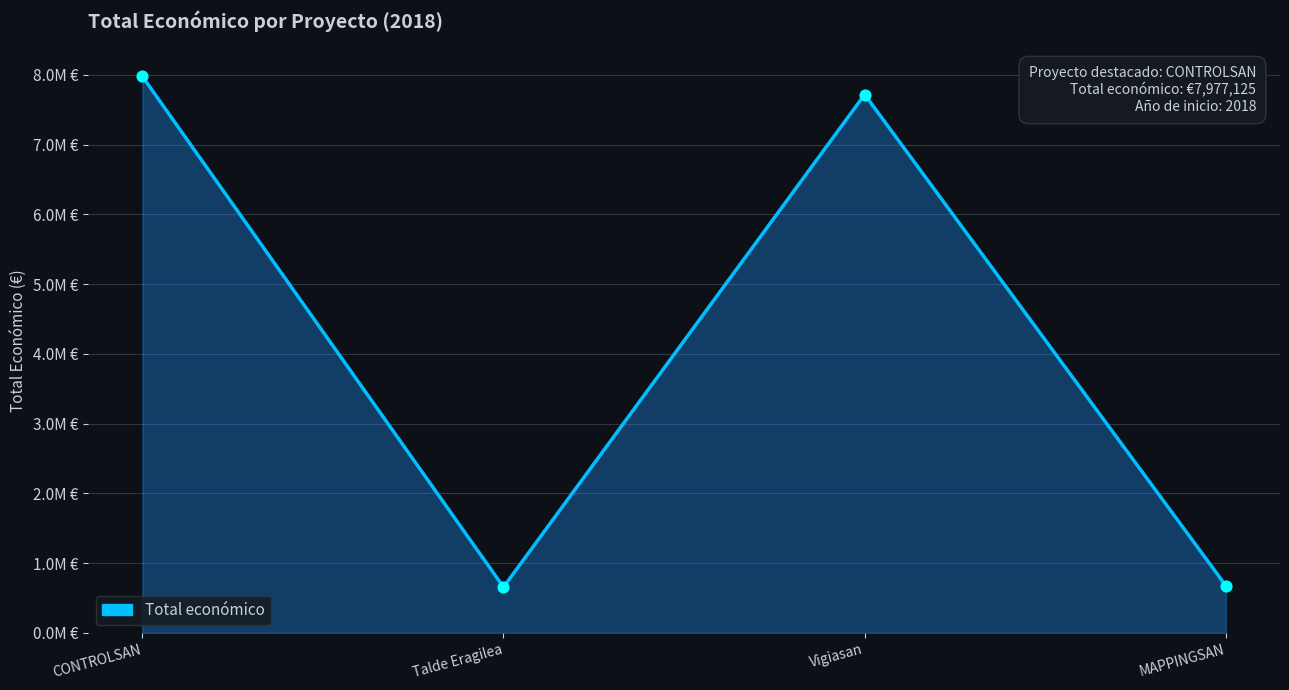

Between CONTROLSAN and Vigiasan, which is larger?

CONTROLSAN